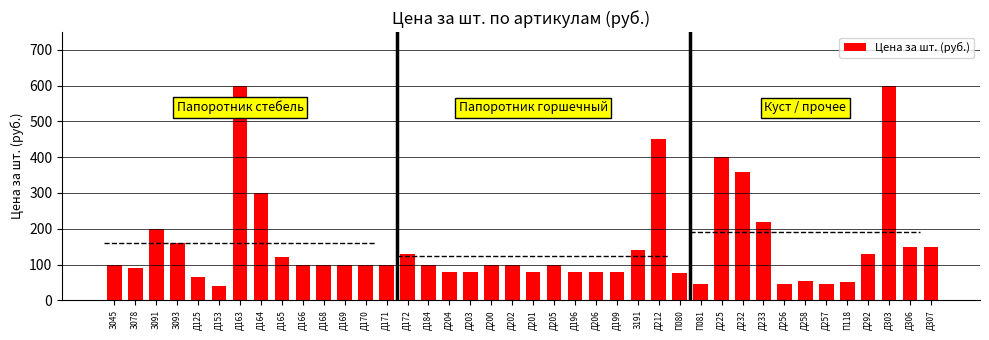

Is it true that the value at Д233 is 220?

True